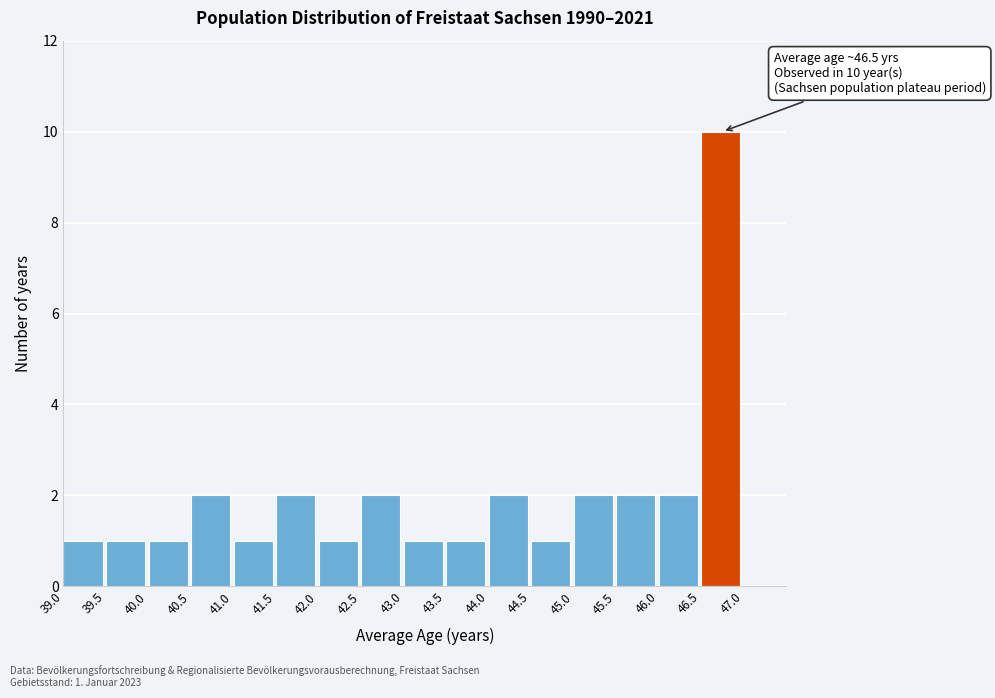

Over which range of the x-axis is the bar tallest?

46.5 to 47.0